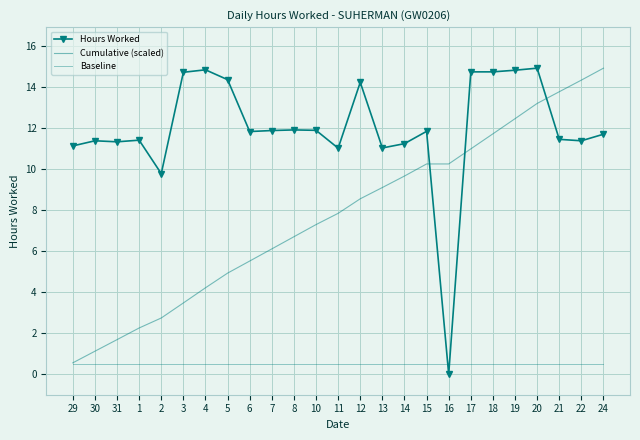

What value does the Cumulative (scaled) series have at 3?

3.5